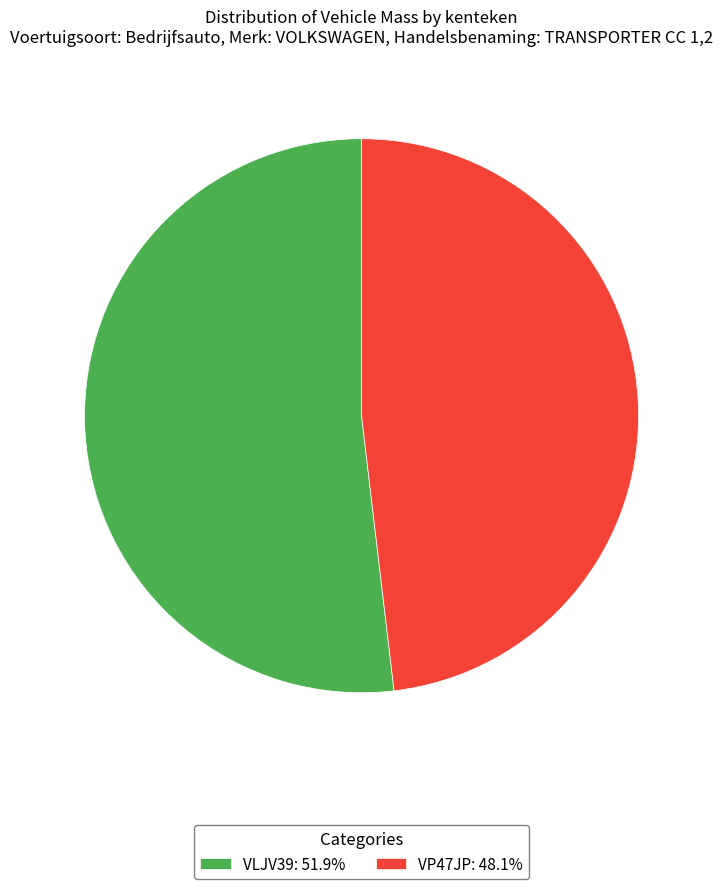

What is the majority slice?

VLJV39